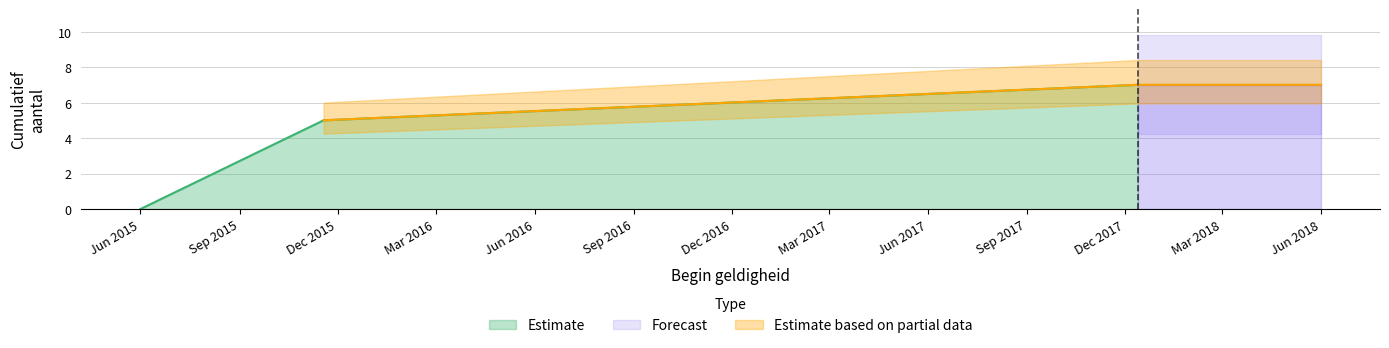

What is the highest value of the Estimate series?

7